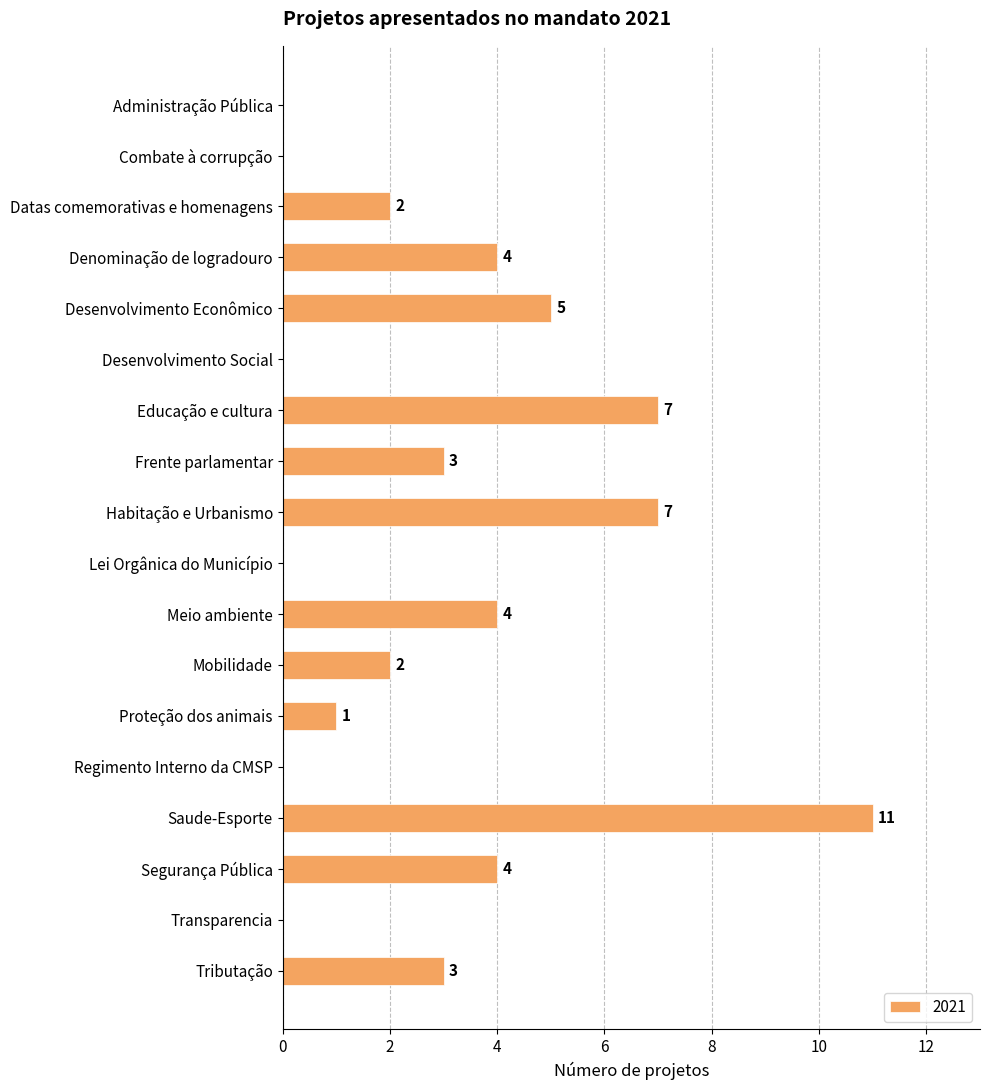

How many data points does each series have?

18